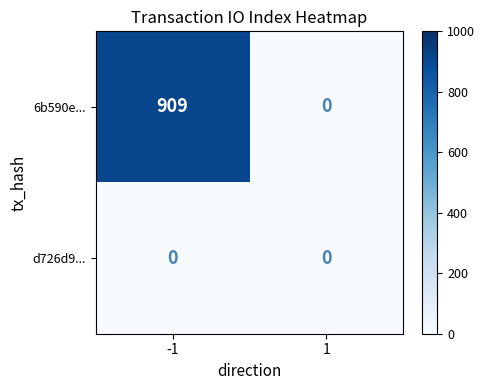

Rank the series at -1 from highest to lowest value.

6b590e..., d726d9...